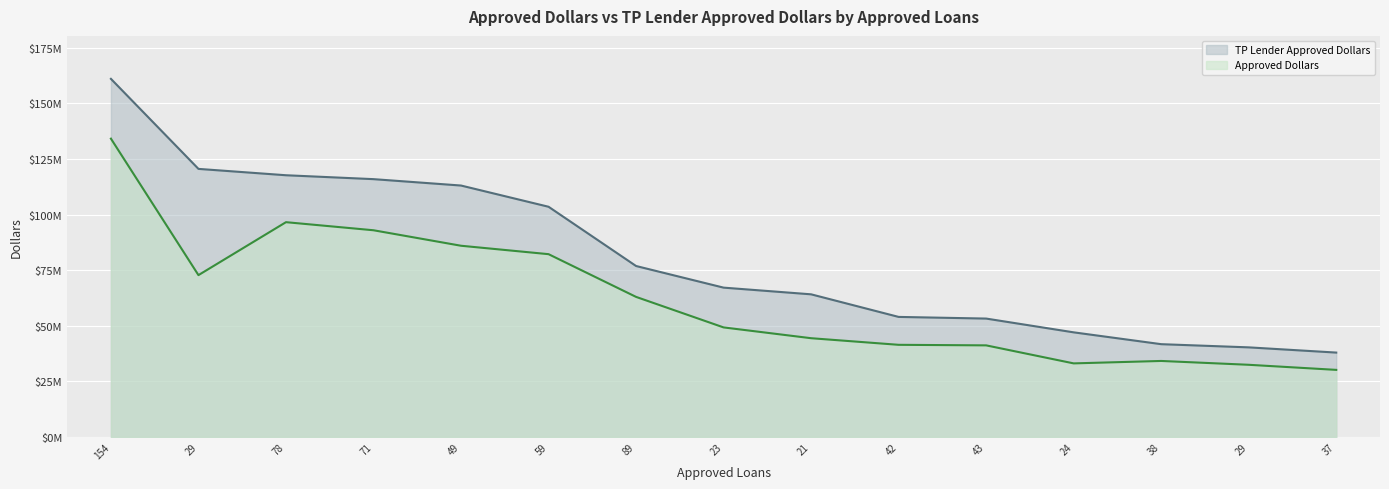

How many lines are shown in the chart?

2